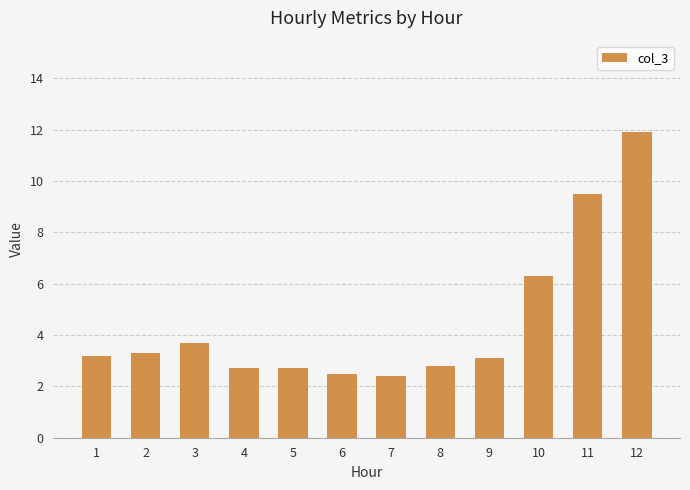

Does the chart contain any negative values?

No